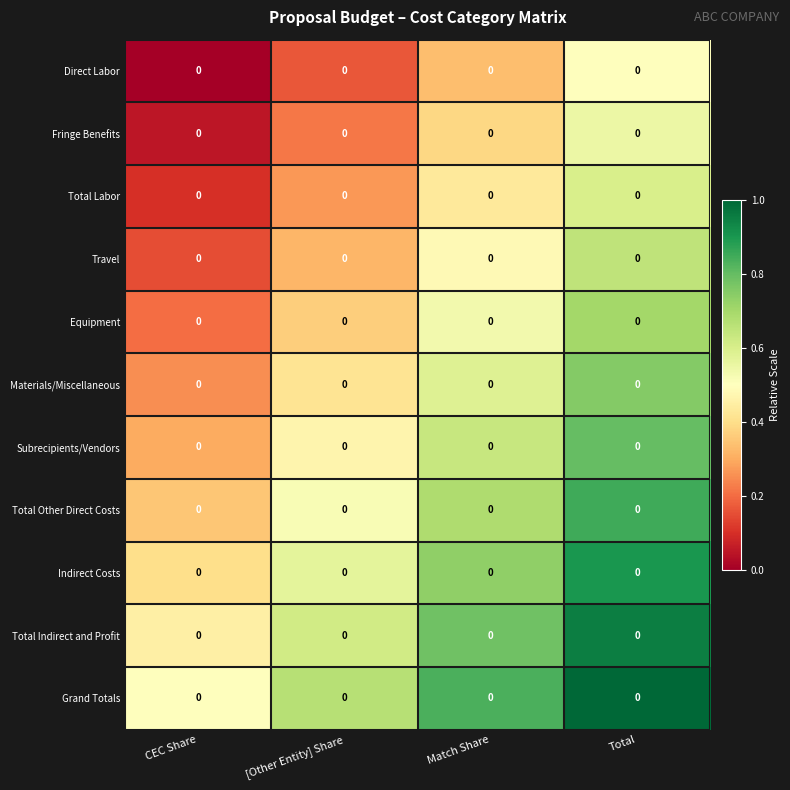

Count the number of categories in the chart.

4